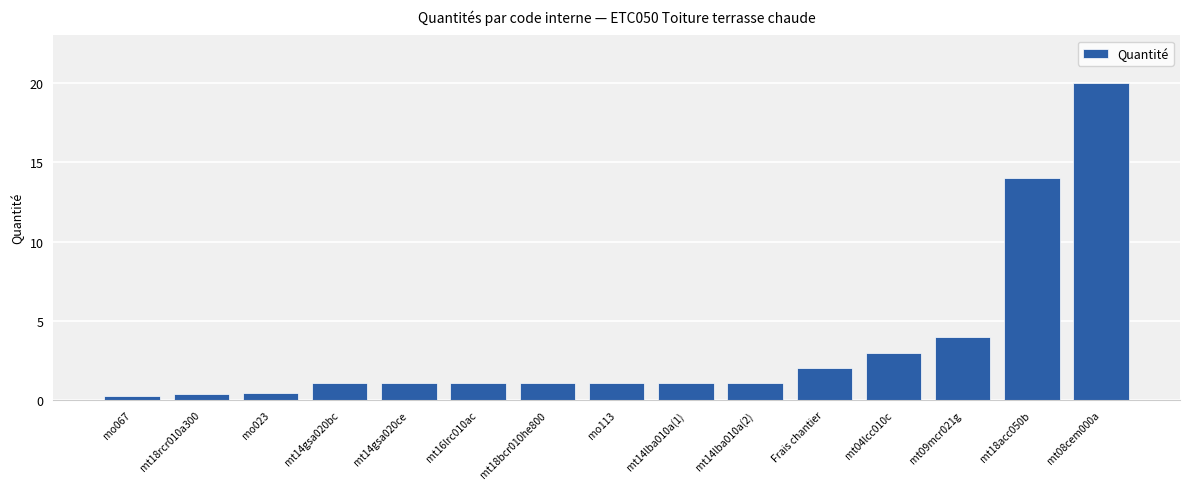

What is the ratio of the value at mt14gsa020bc to the value at mt09mcr021g?

0.3